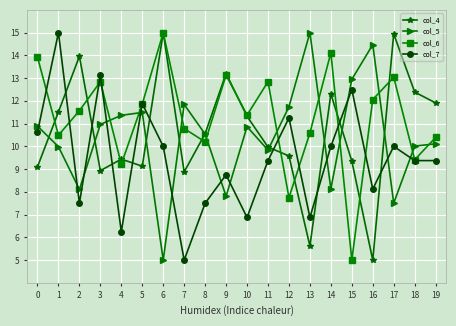

Between 4 and 16, which series saw the biggest shift?

col_4